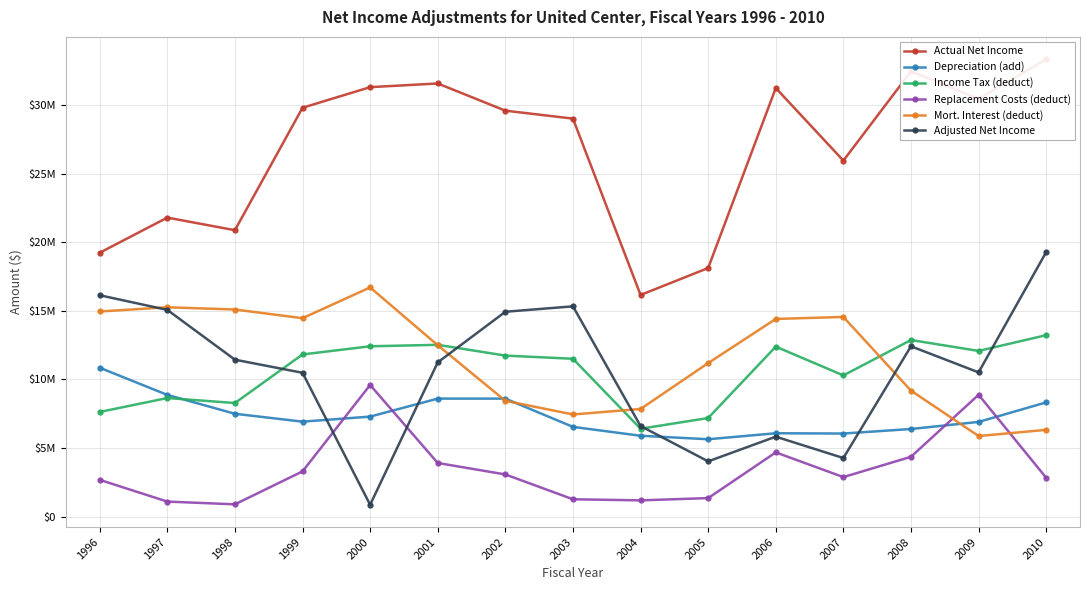

Which series has the largest range (max minus min)?

Adjusted Net Income